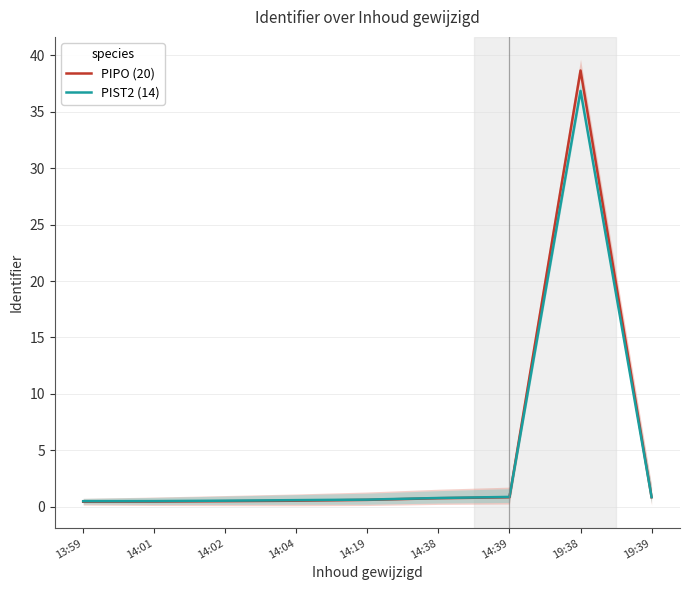

Reading left to right, what are all the values shown in this chart?

PIPO (20): 0.4	0.4	0.5	0.5	0.6	0.7	0.8	38.7	0.8
PIST2 (14): 0.5	0.5	0.5	0.6	0.6	0.8	0.9	36.9	0.8